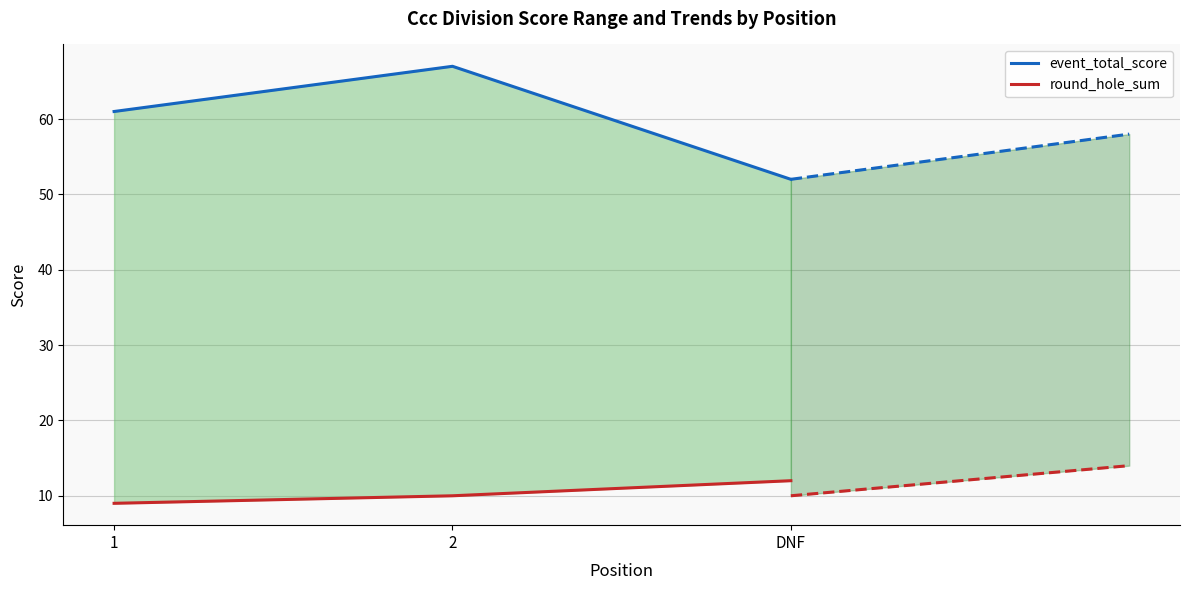

What position from the left is 2?

2